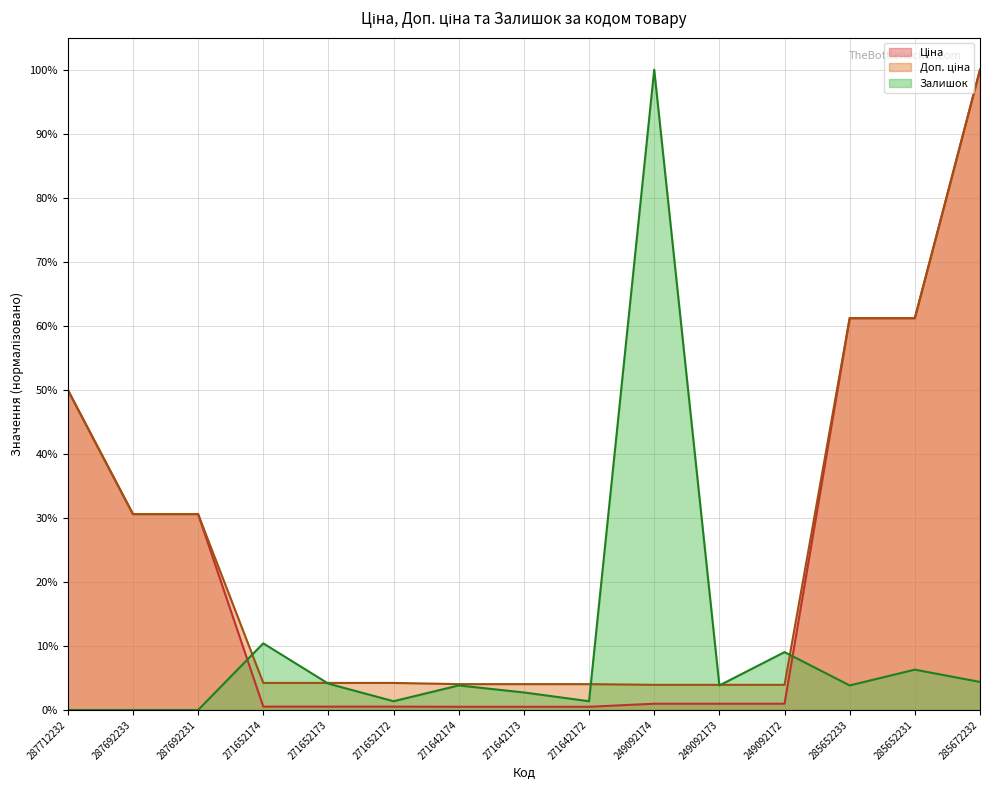

True or false: Ціна and Доп. ціна intersect in this chart.

False